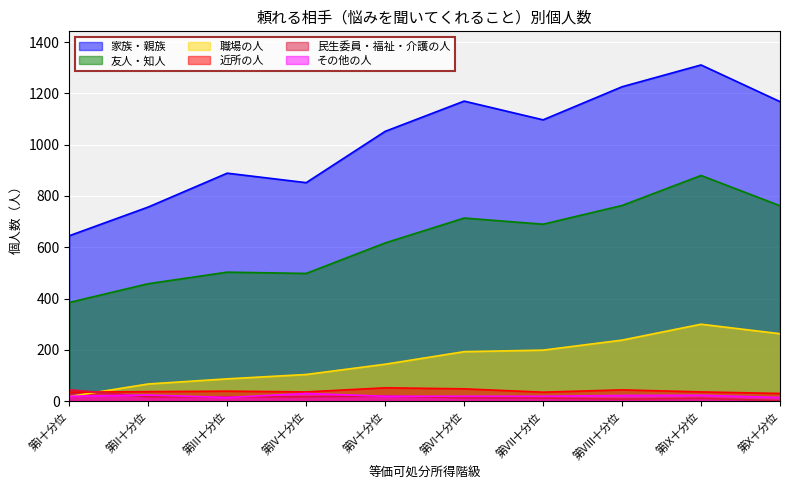

What is the maximum value shown in the chart?

1311